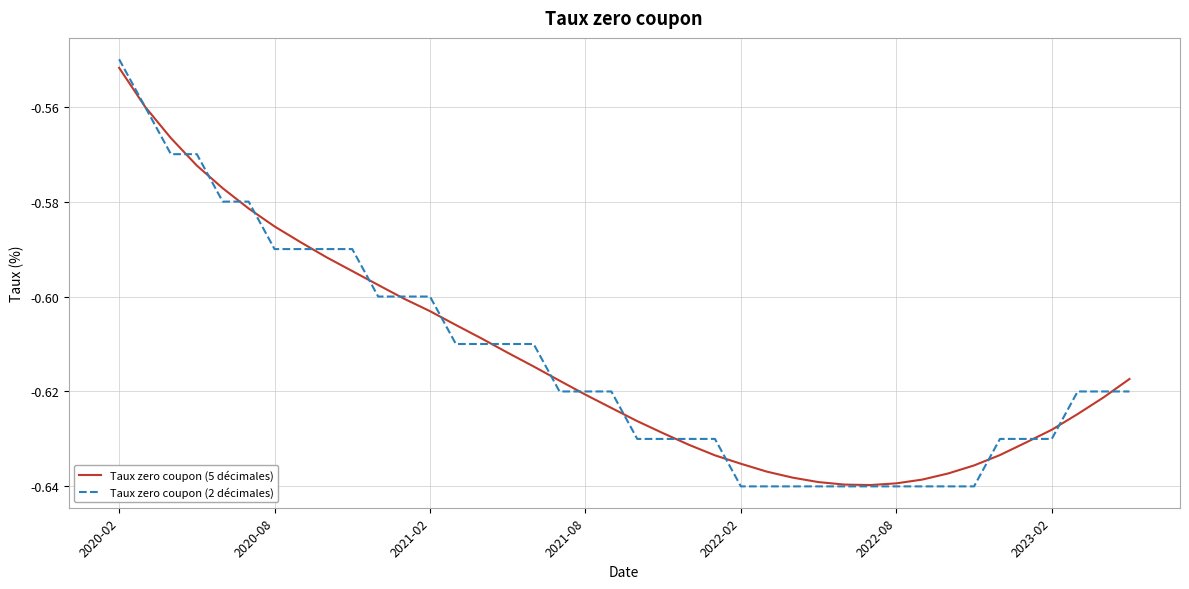

Which series has the largest range (max minus min)?

Taux zero coupon (2 décimales)